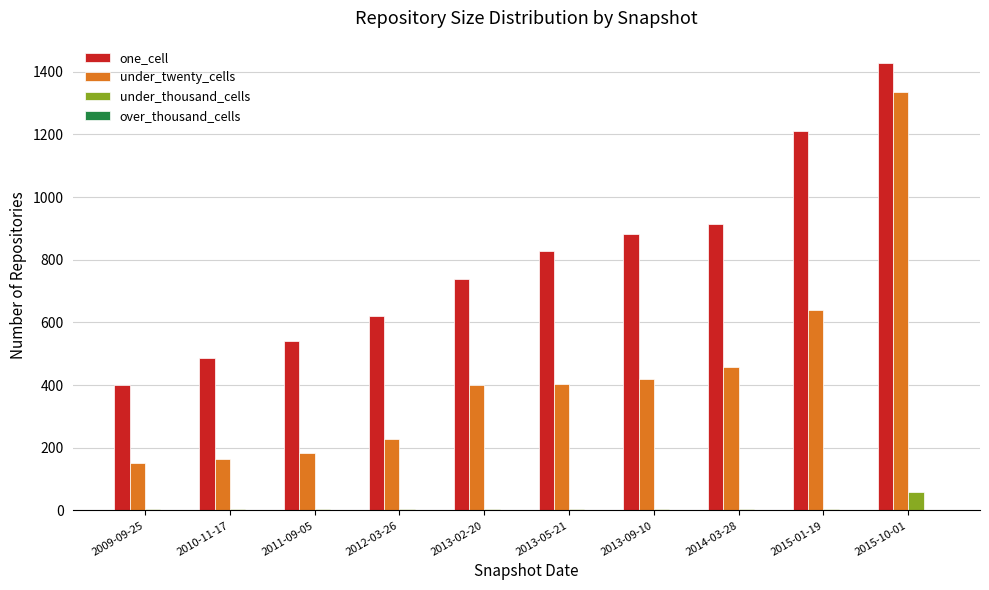

Where is one_cell nearest to the value 914?

2014-03-28